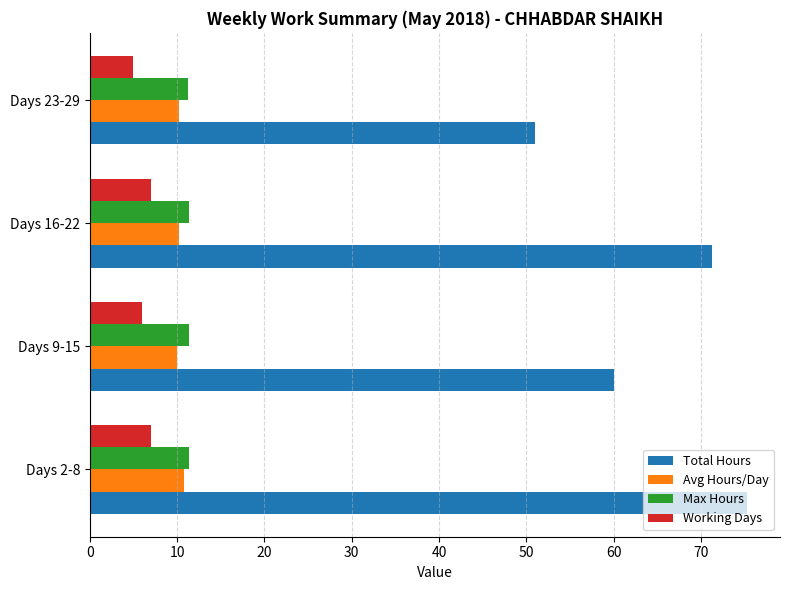

Between Days 2-8 and Days 9-15, which series saw the biggest shift?

Total Hours